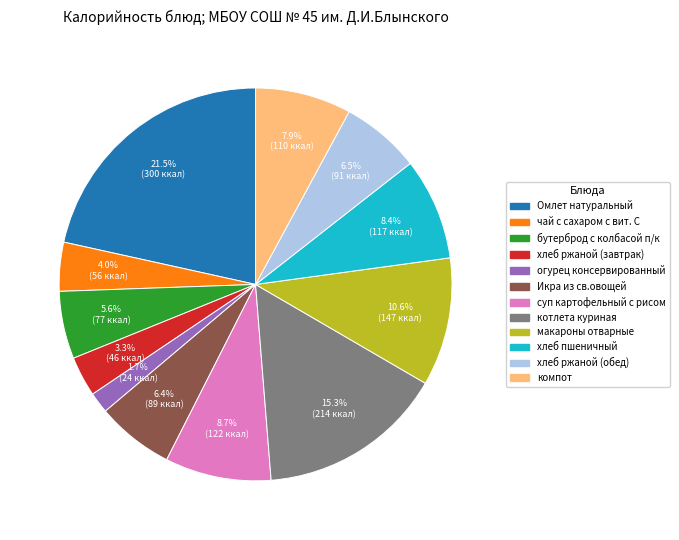

To the nearest percent, what percentage of the pie is огурец консервированный?

2%